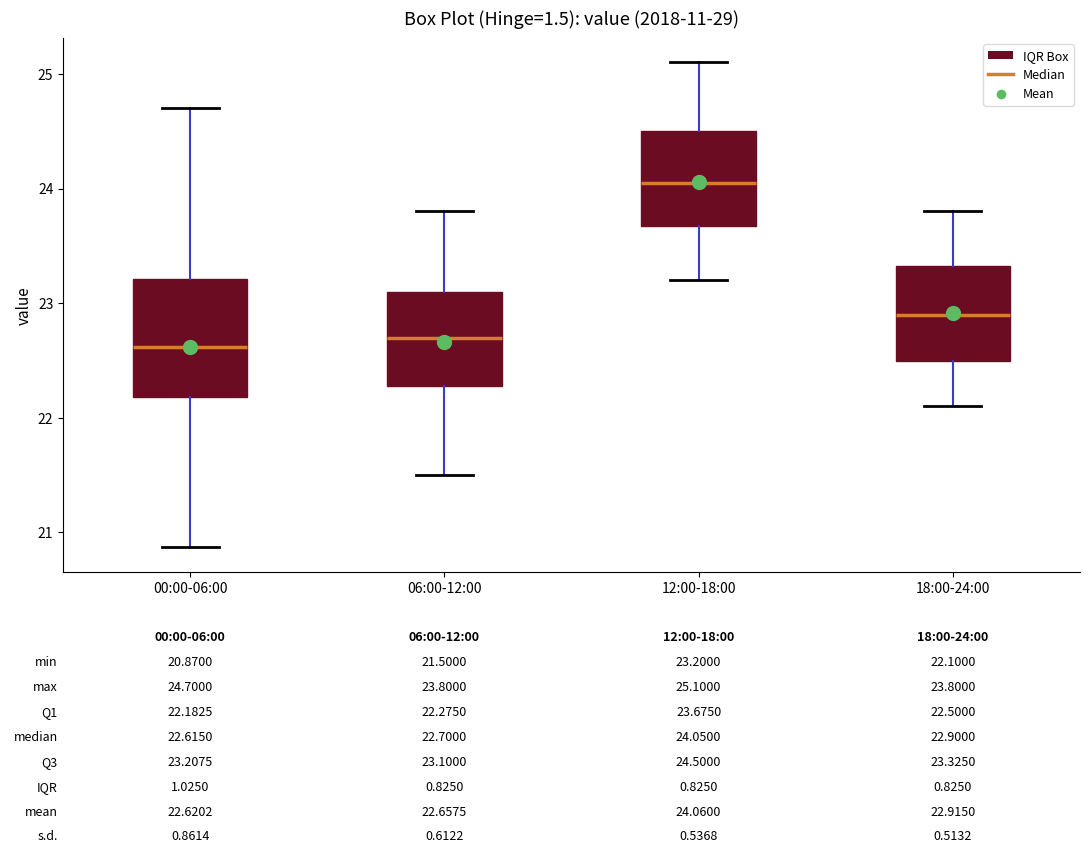

Comparing the boxes themselves (not the whiskers), which one is the tallest?

00:00-06:00